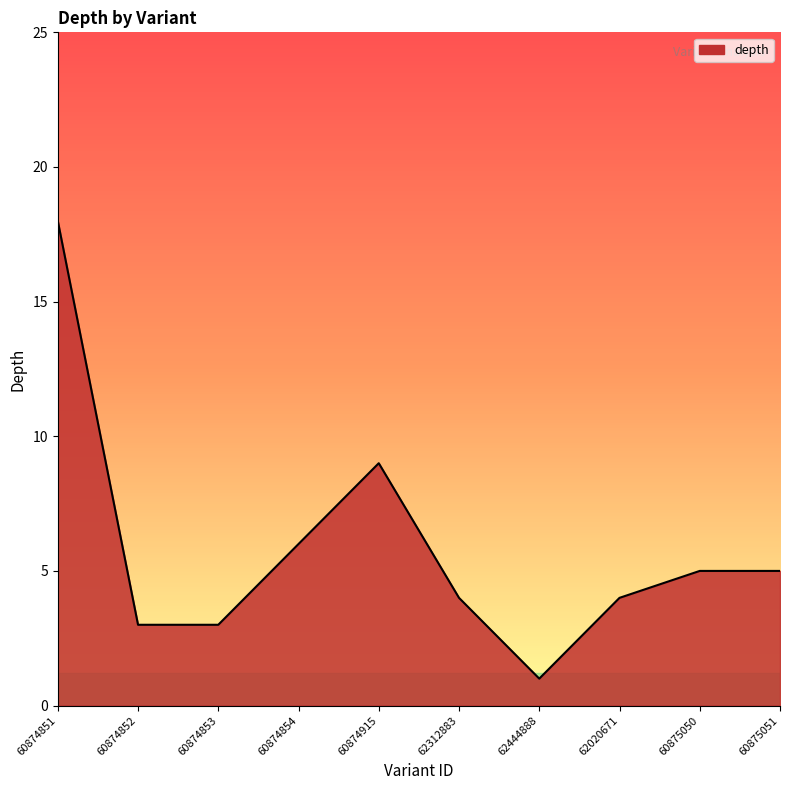

What value does the data have at 62020671, to the nearest 5?

5